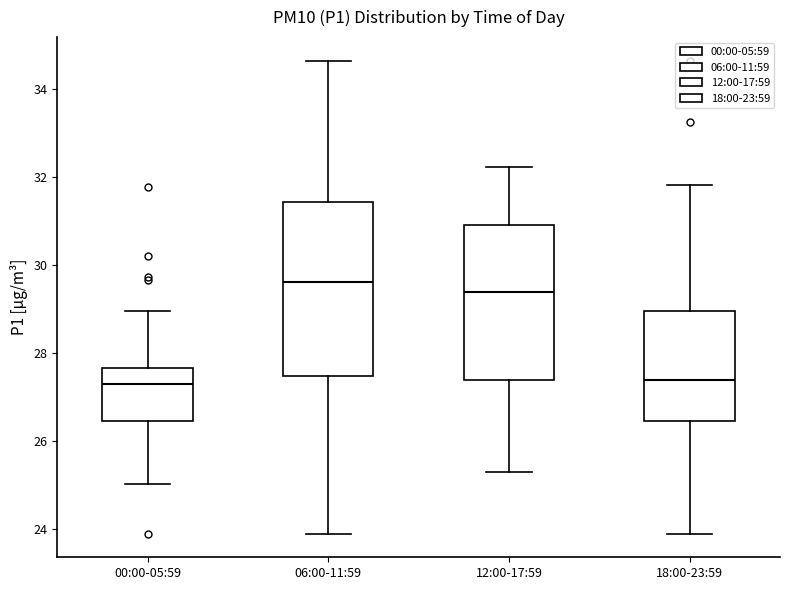

Comparing the boxes themselves (not the whiskers), which one is the tallest?

06:00-11:59